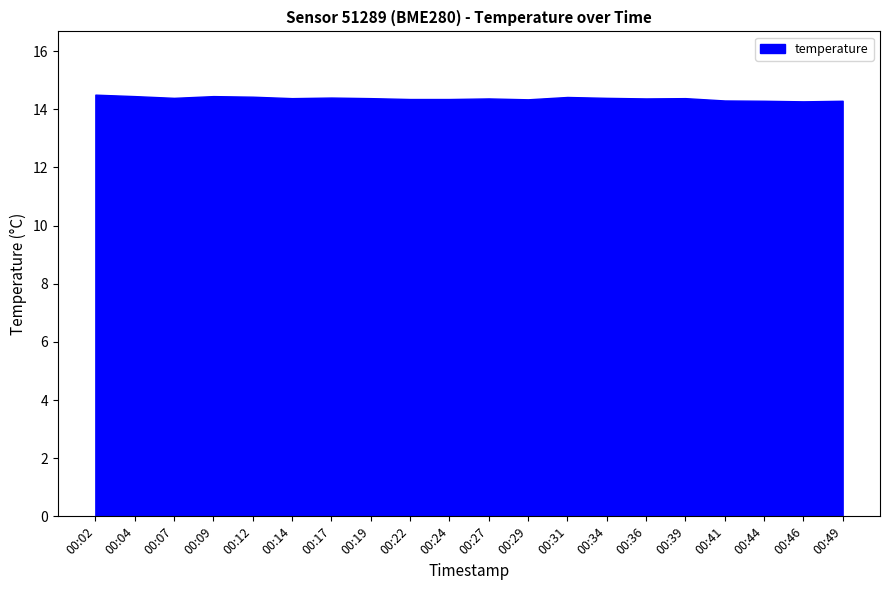

Where is the first local minimum?

00:07